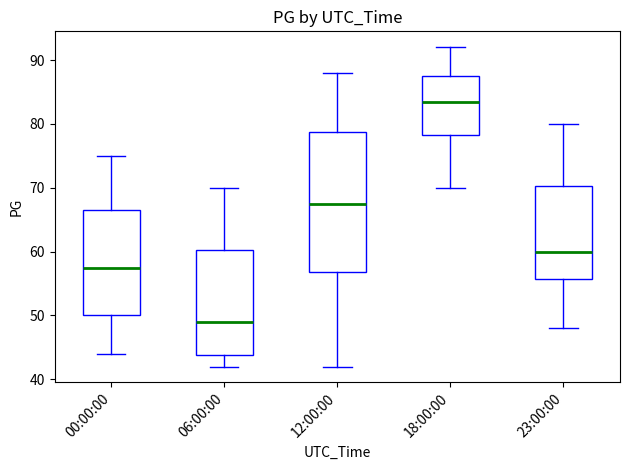

Where does the lower whisker of the box for 23:00:00 end on the y-axis? The values are not printed on the chart, so give them approximately, as read against the axis.

48